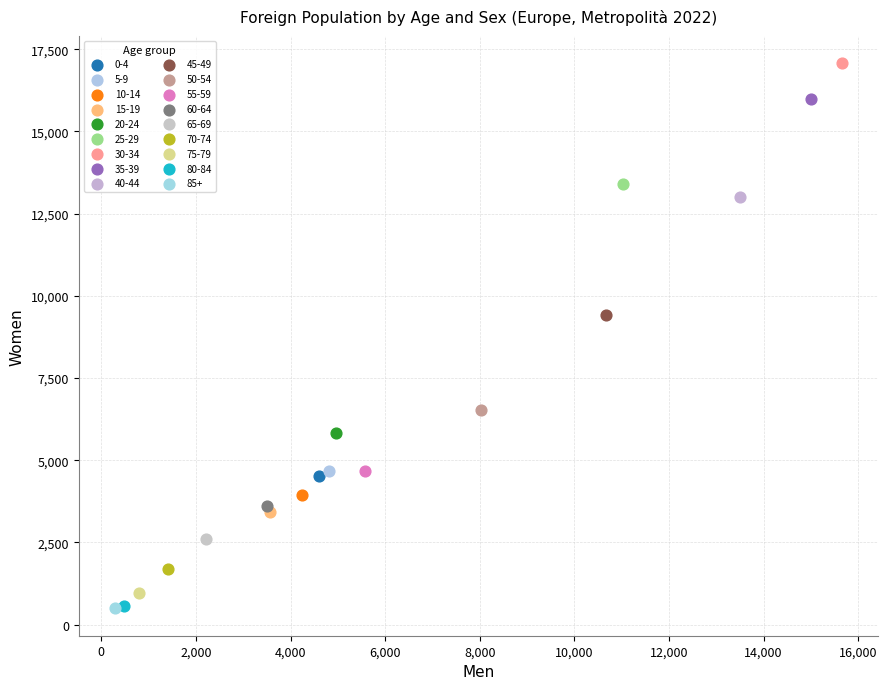

What are all the series names shown in the legend?

0-4, 5-9, 10-14, 15-19, 20-24, 25-29, 30-34, 35-39, 40-44, 45-49, 50-54, 55-59, 60-64, 65-69, 70-74, 75-79, 80-84, 85+